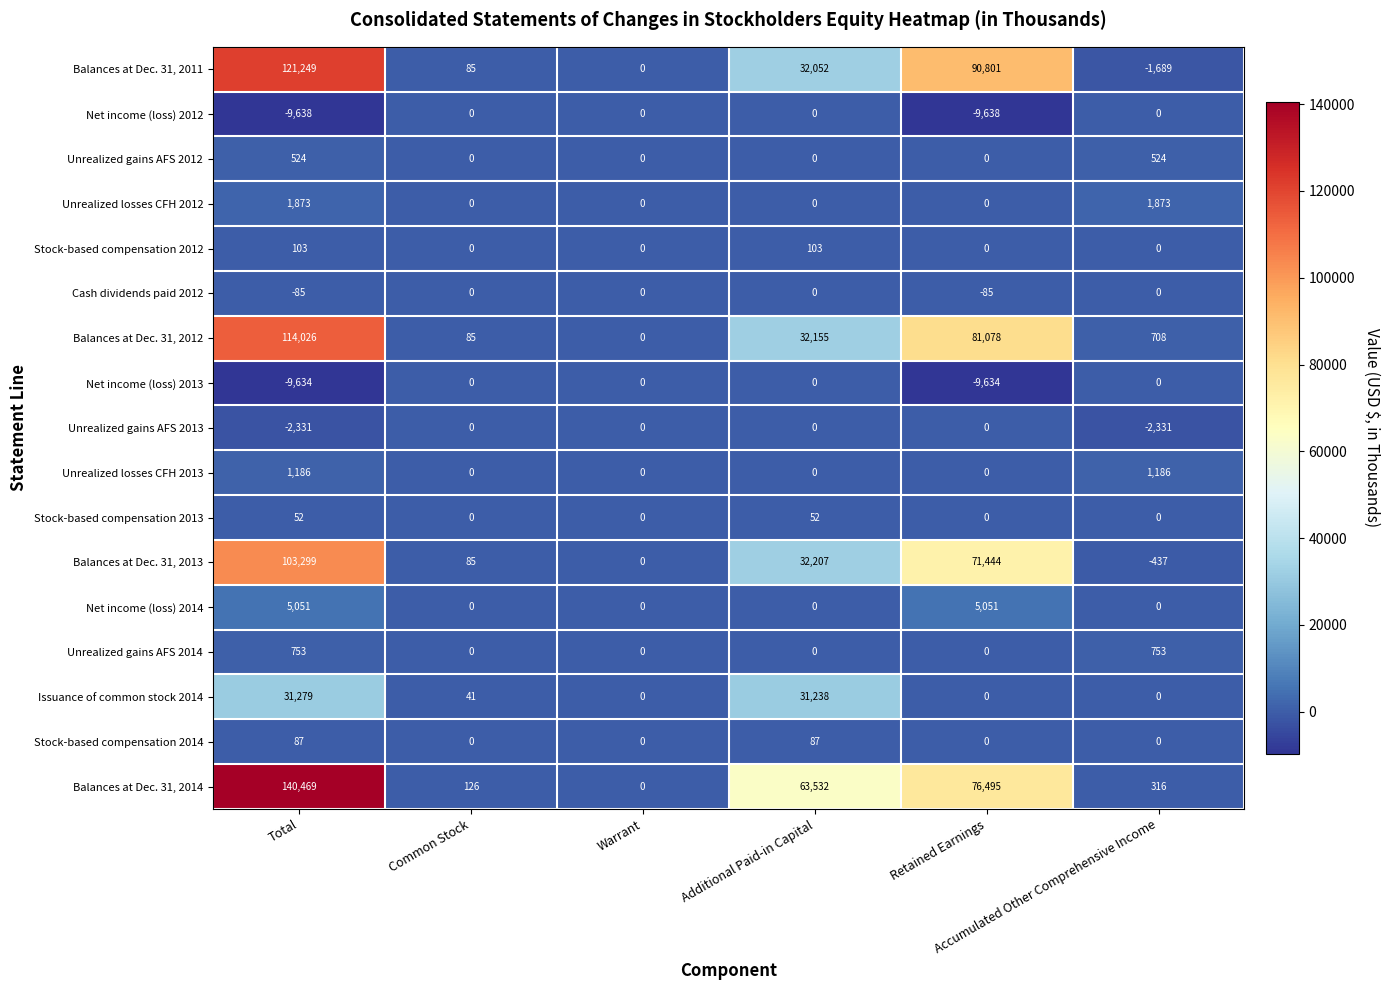

What is the difference between the maximum and minimum values in the Net income (loss) 2012 series?

9638